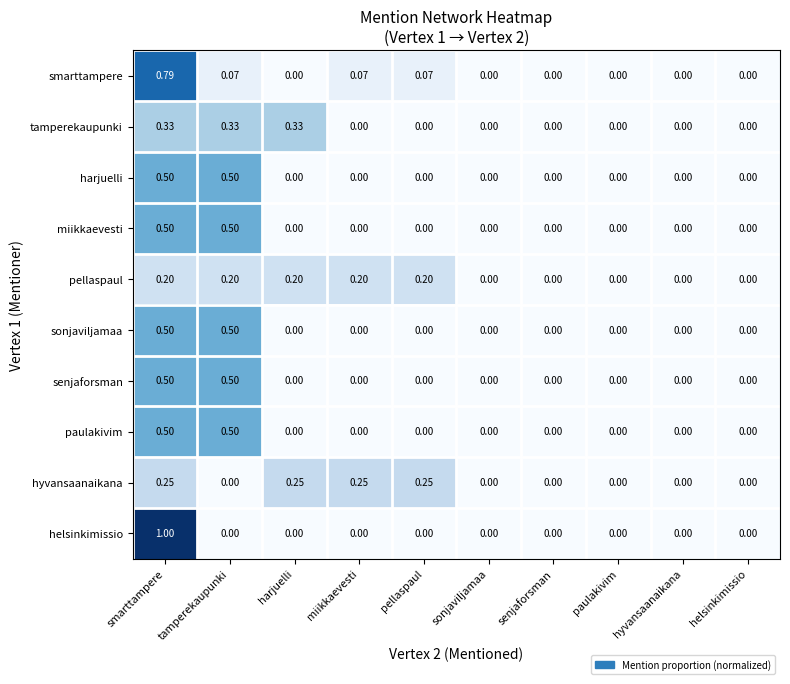

Which series has the widest spread of values?

helsinkimissio